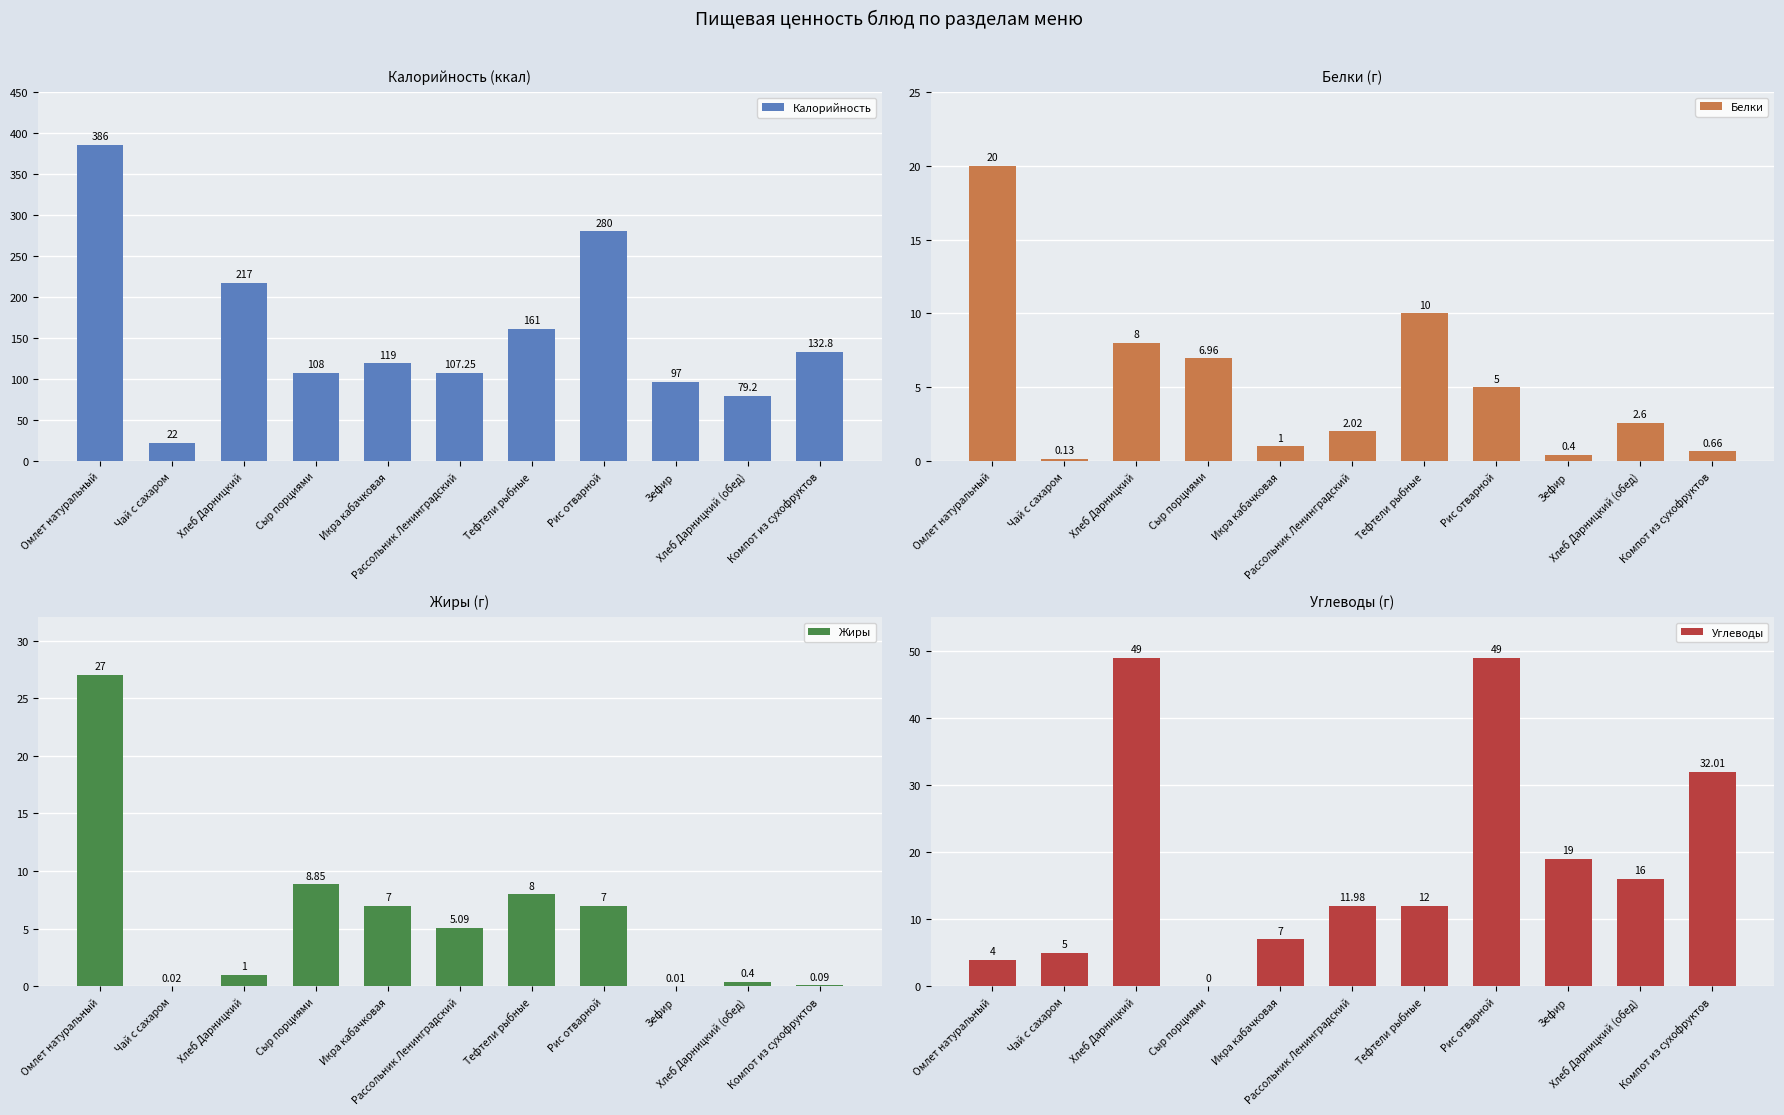

At which label does Калорийность first exceed 119?

Омлет натуральный